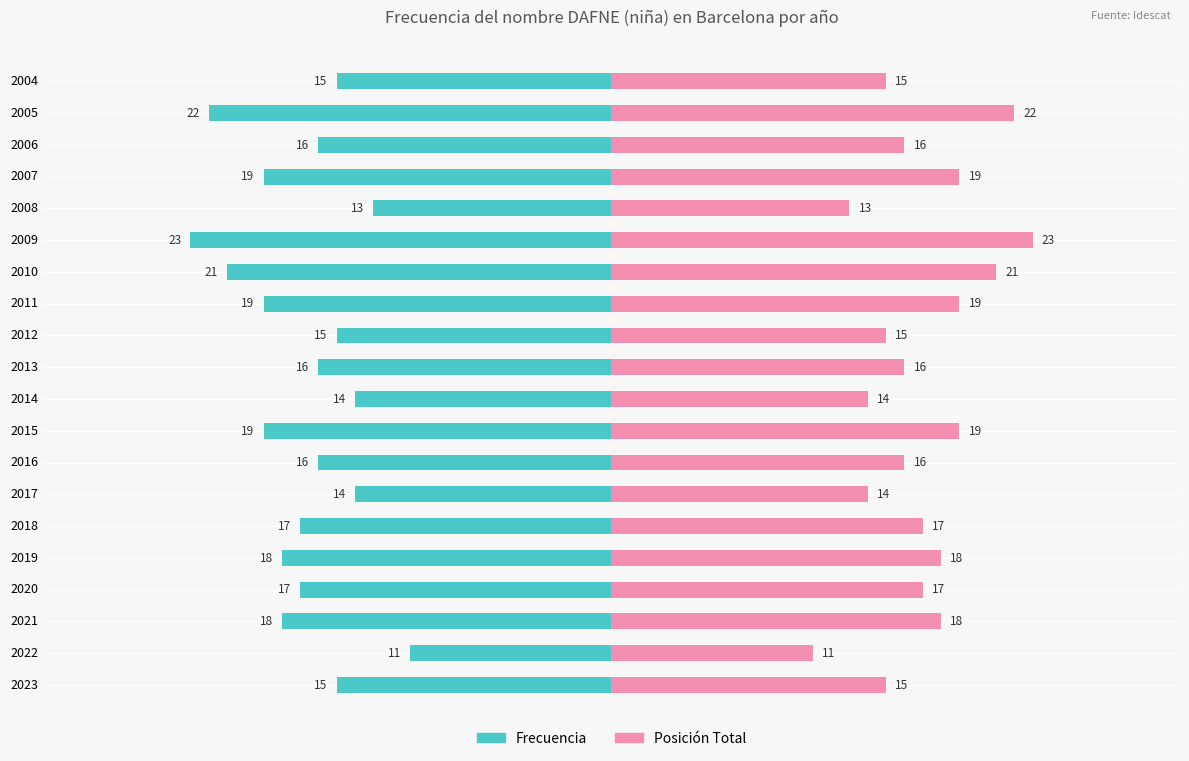

Count the number of data series in this chart.

2